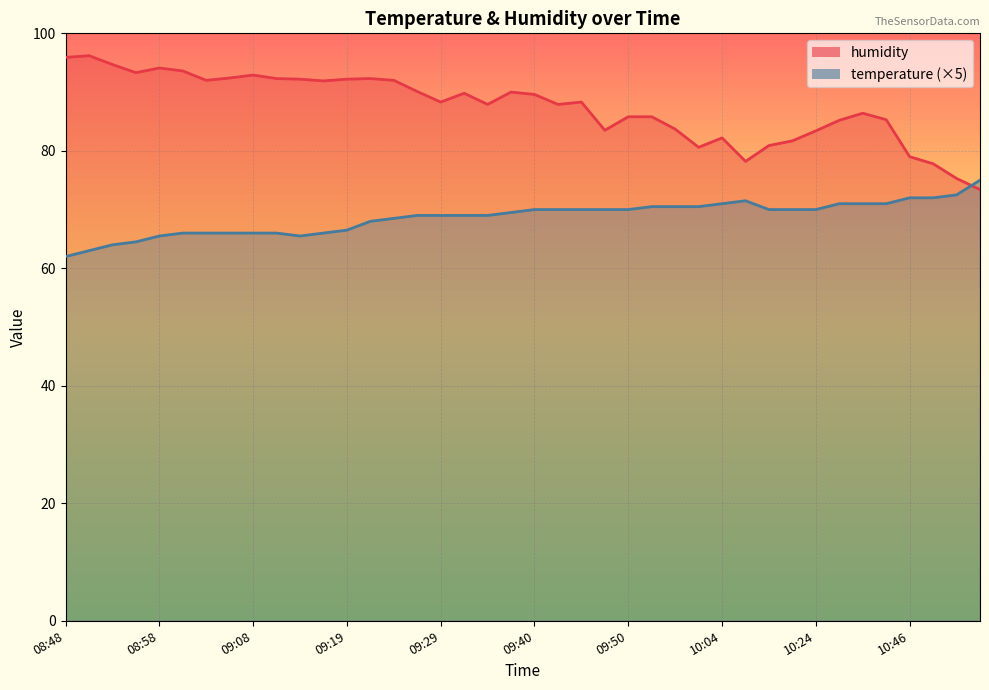

Where is temperature nearest to the value 68?

09:22